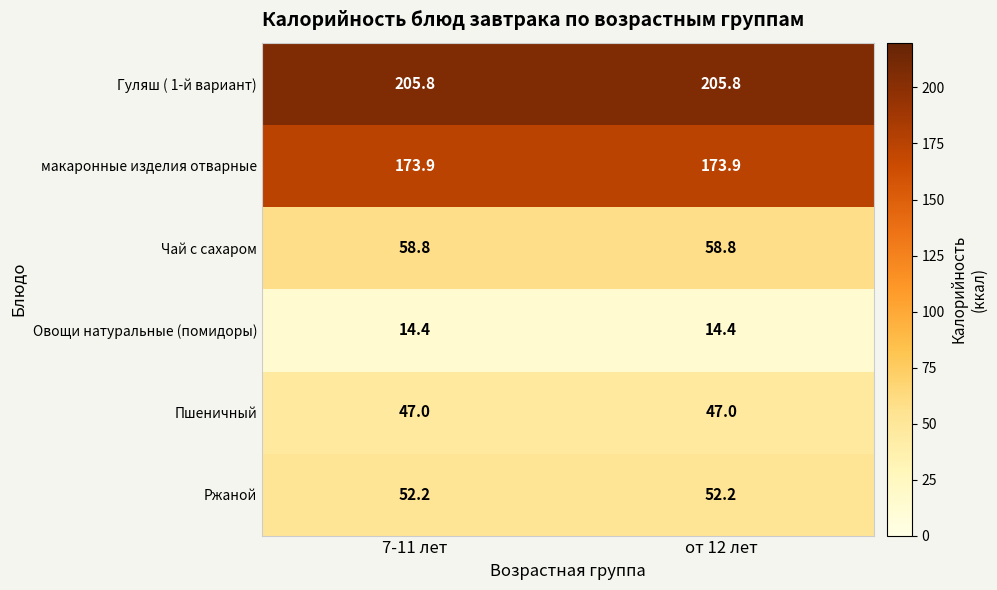

How many categories are shown in the chart?

2